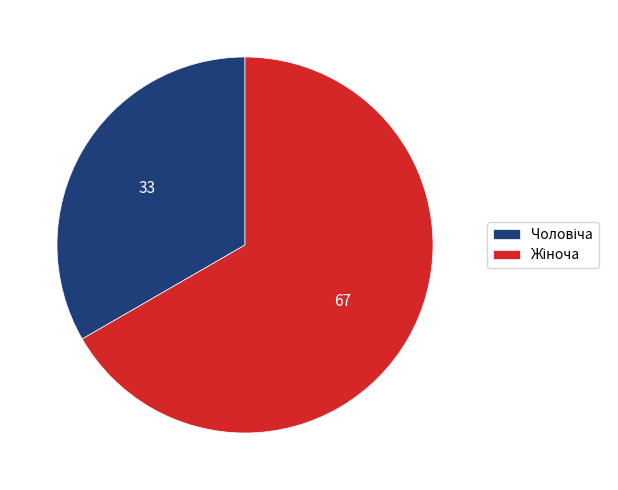

Does any single category account for the majority?

Yes